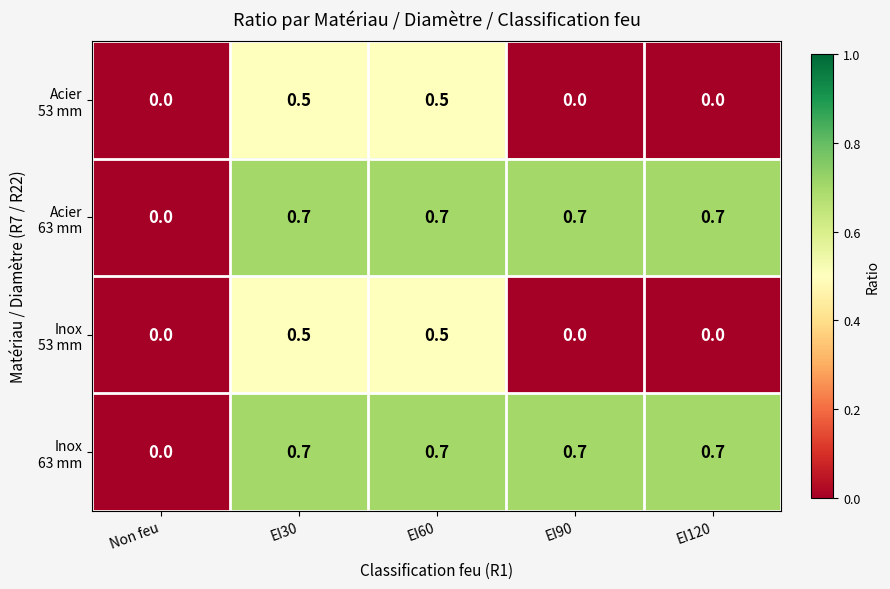

How many distinct data groups are displayed?

4